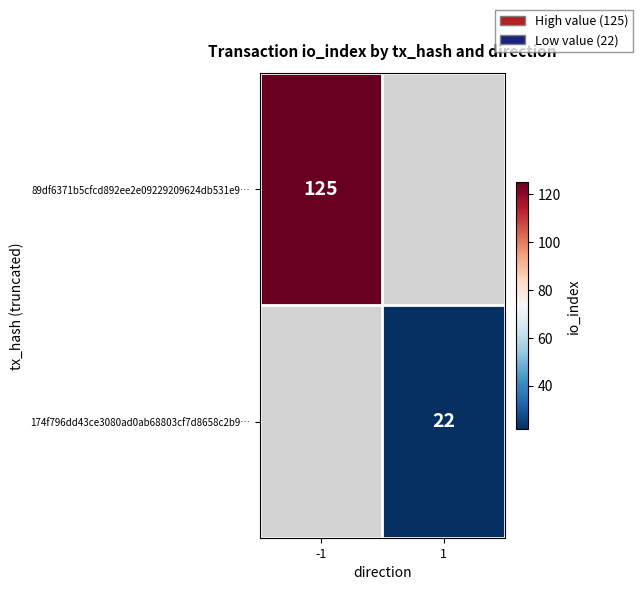

Is it true that 174f796dd43ce3080ad0ab68803cf7d8658c2b9… equals 22 at 1?

True